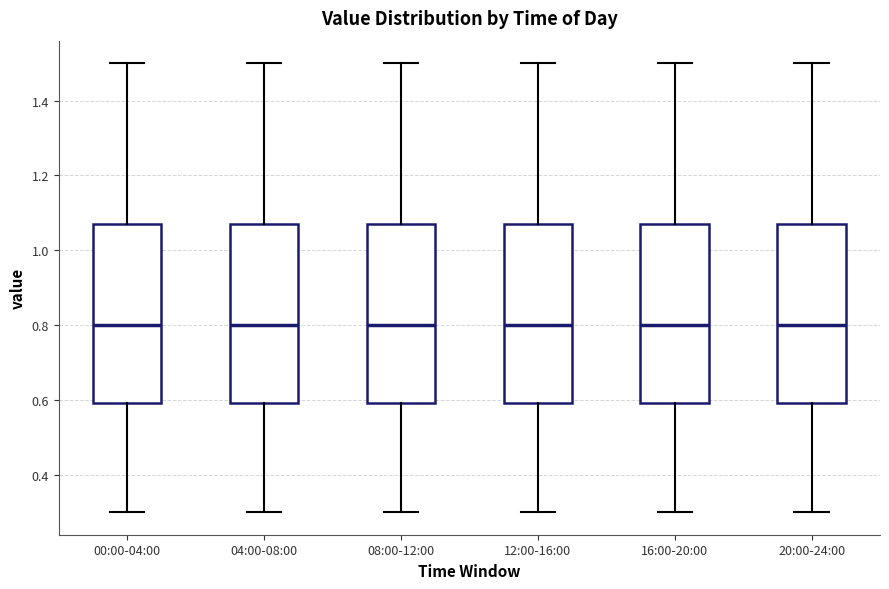

Reading left to right, read every box against the y-axis: the position of its median line, the range the box covers, and the ends of its whiskers. The values are not printed on the chart, so give them approximately, as read against the axis.

00:00-04:00: median 0.80, box 0.60 to 1.08, whiskers 0.30 to 1.50
04:00-08:00: median 0.80, box 0.60 to 1.08, whiskers 0.30 to 1.50
08:00-12:00: median 0.80, box 0.60 to 1.08, whiskers 0.30 to 1.50
12:00-16:00: median 0.80, box 0.60 to 1.08, whiskers 0.30 to 1.50
16:00-20:00: median 0.80, box 0.60 to 1.08, whiskers 0.30 to 1.50
20:00-24:00: median 0.80, box 0.60 to 1.08, whiskers 0.30 to 1.50